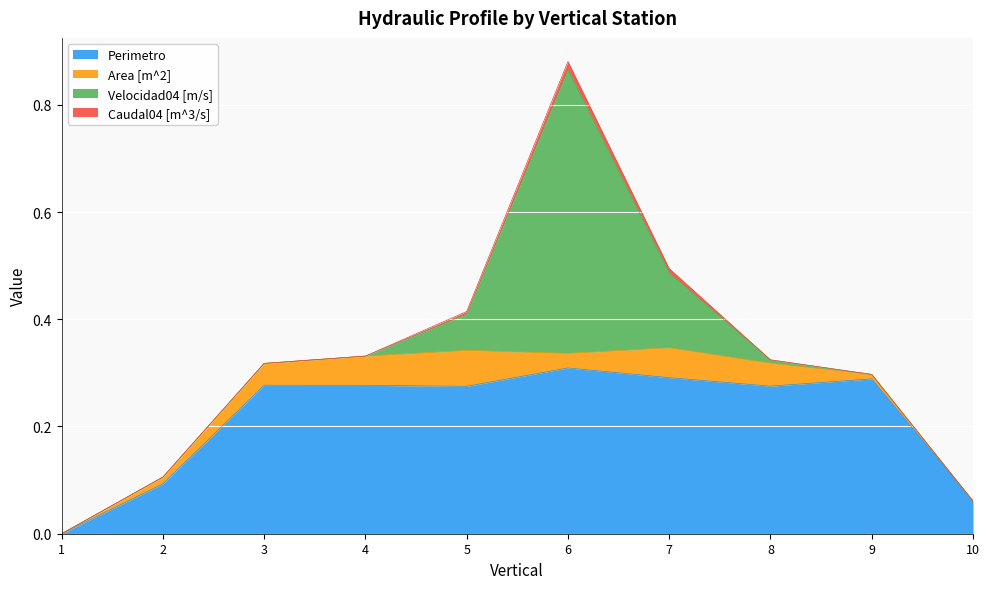

True or false: Velocidad04 [m/s] and Caudal04 [m^3/s] cross at least once.

False